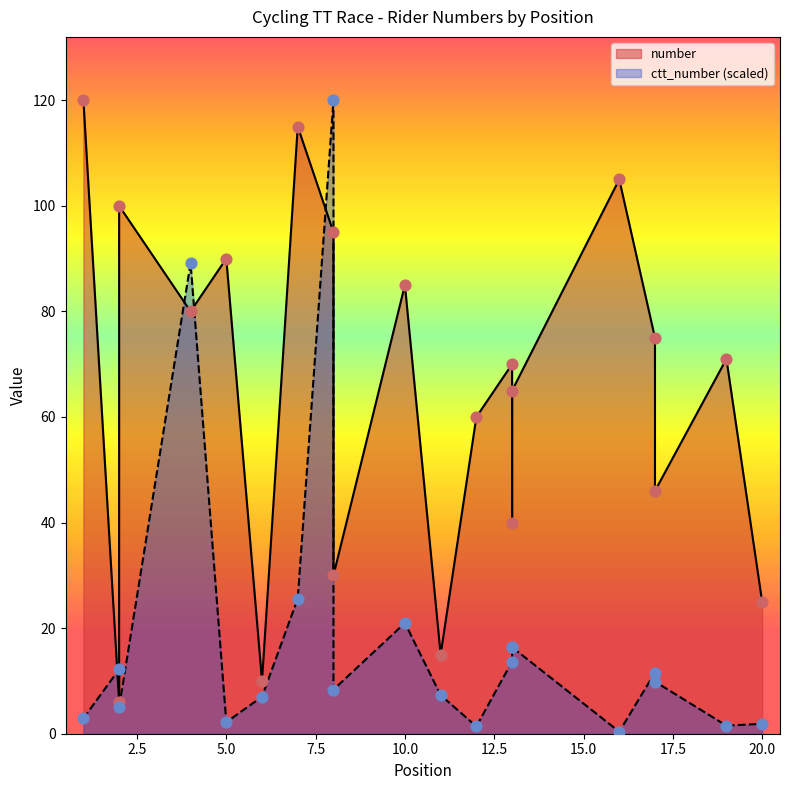

Which series contains the highest Y value?

number